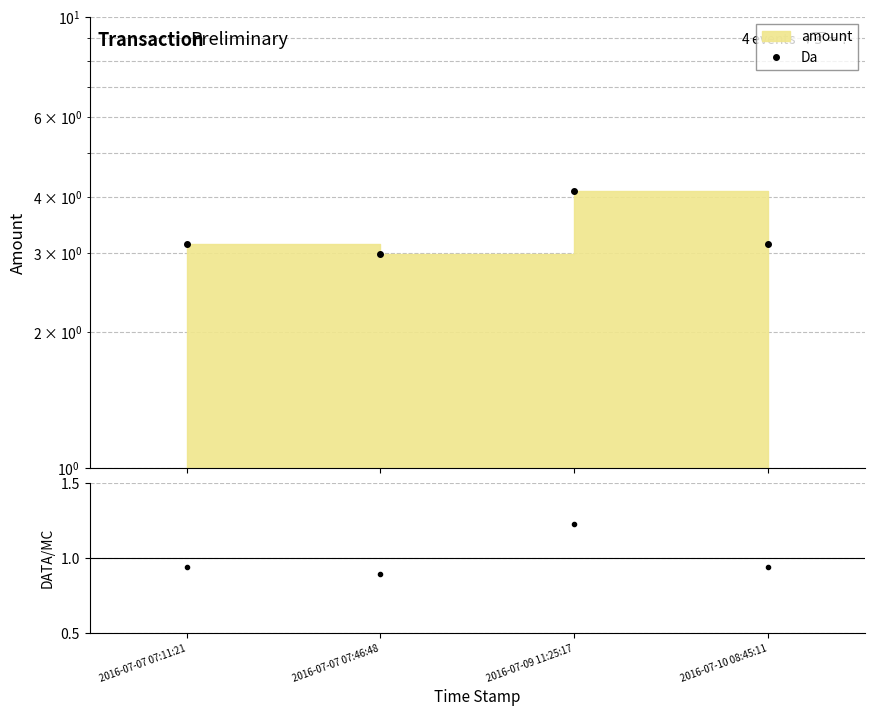

In Da, how many points are higher than both neighbors (excluding endpoints)?

1